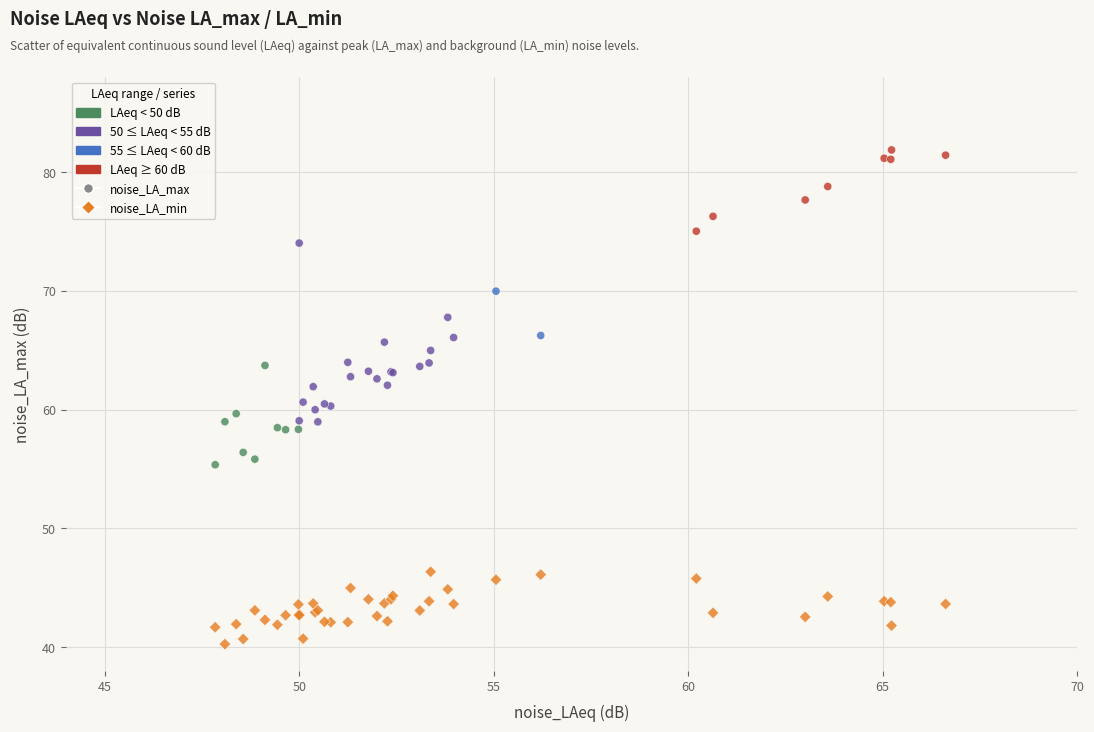

Which series reaches the minimum Y coordinate?

noise_LA_min